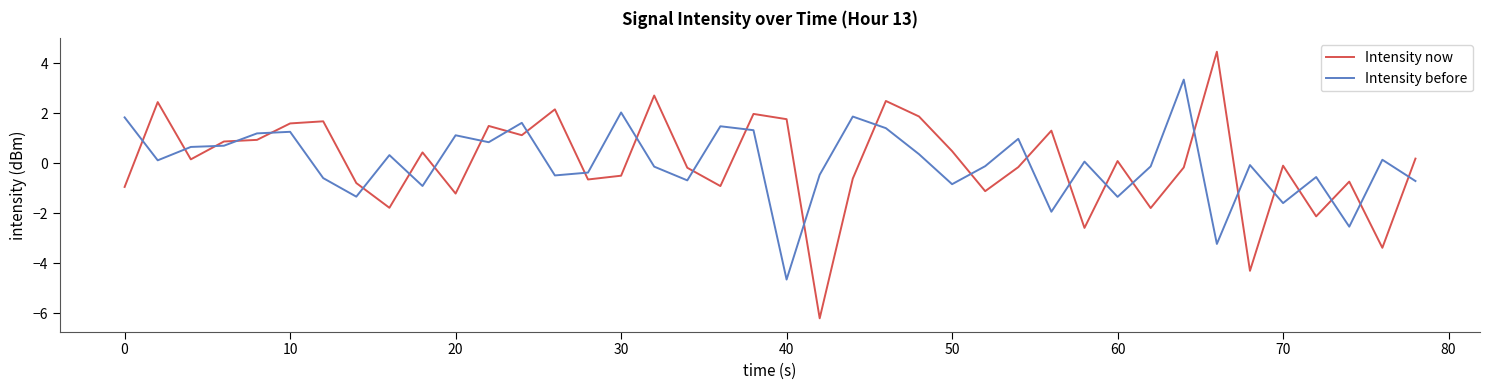

What is the difference between the maximum and minimum values in the Intensity before series?

8.0